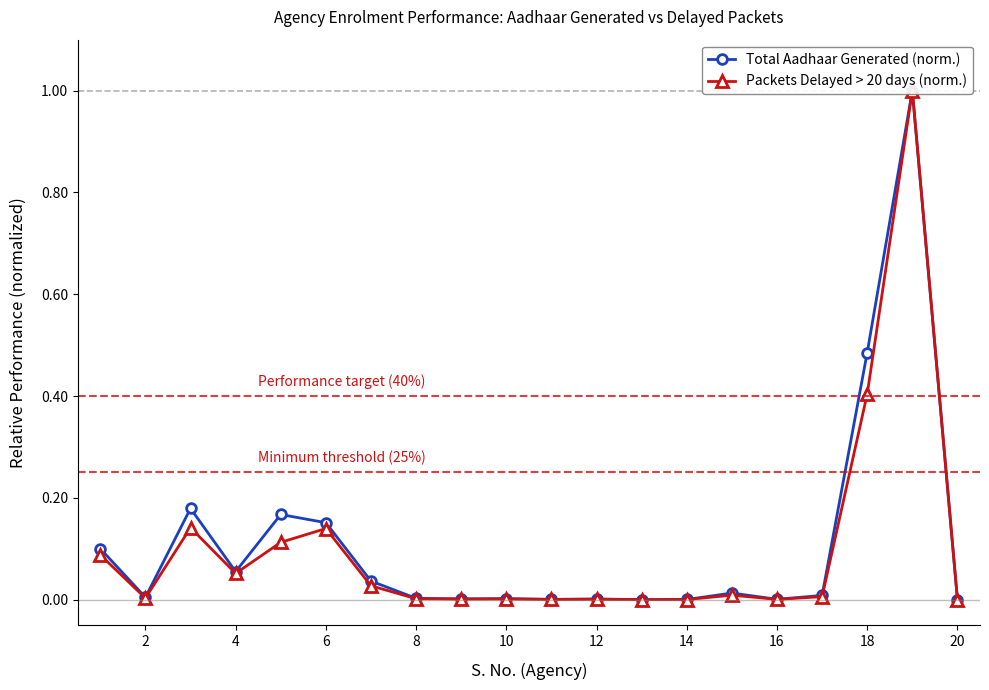

Which has a higher value, 12 or 2?

2